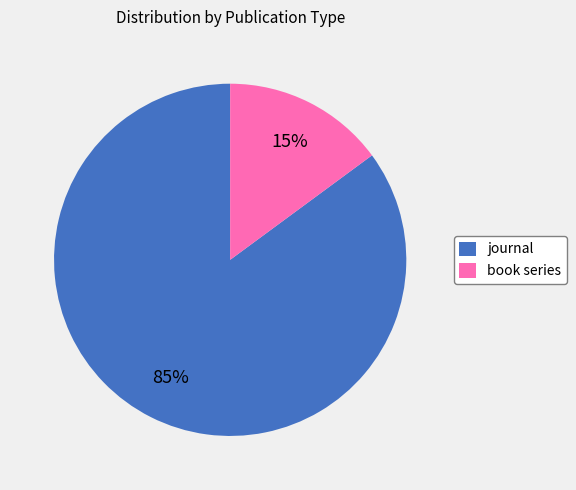

Between journal and book series, which is larger?

journal